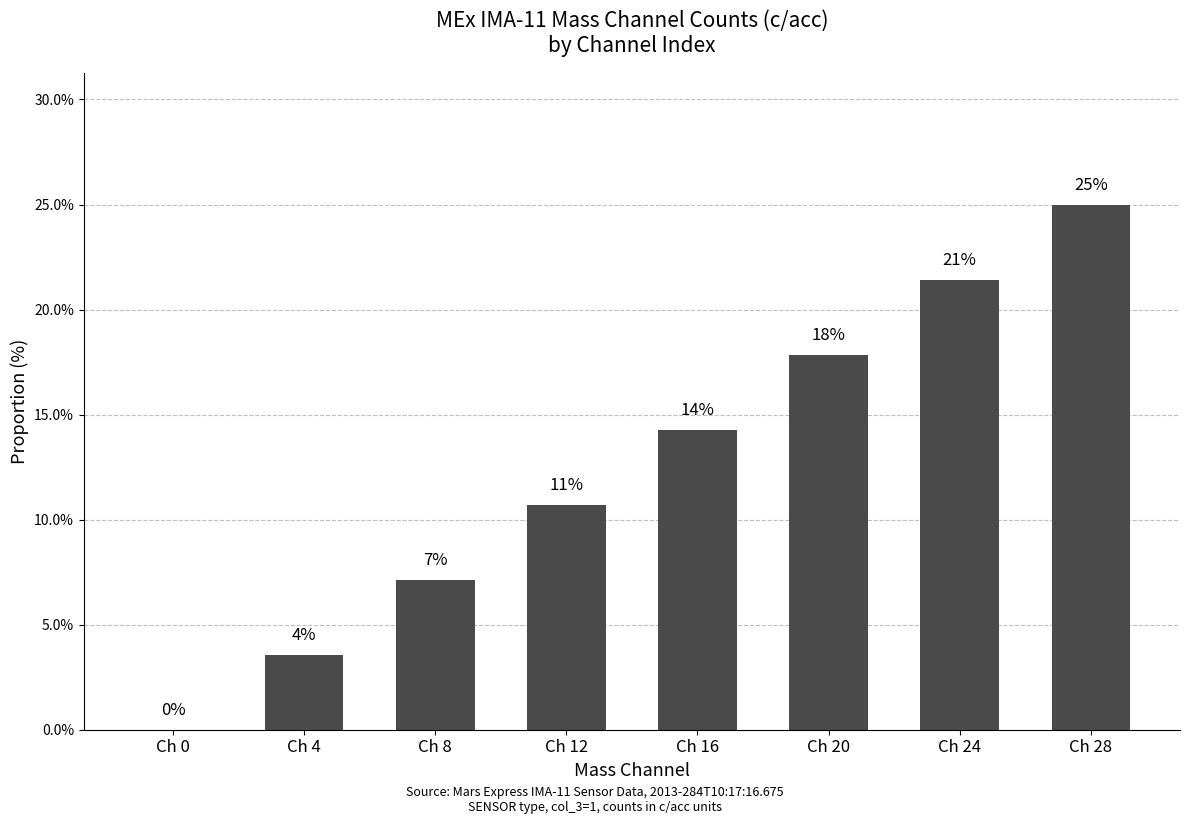

Reading left to right, transcribe all the data shown in this chart.

0.0	3.6	7.1	10.7	14.3	17.9	21.4	25.0